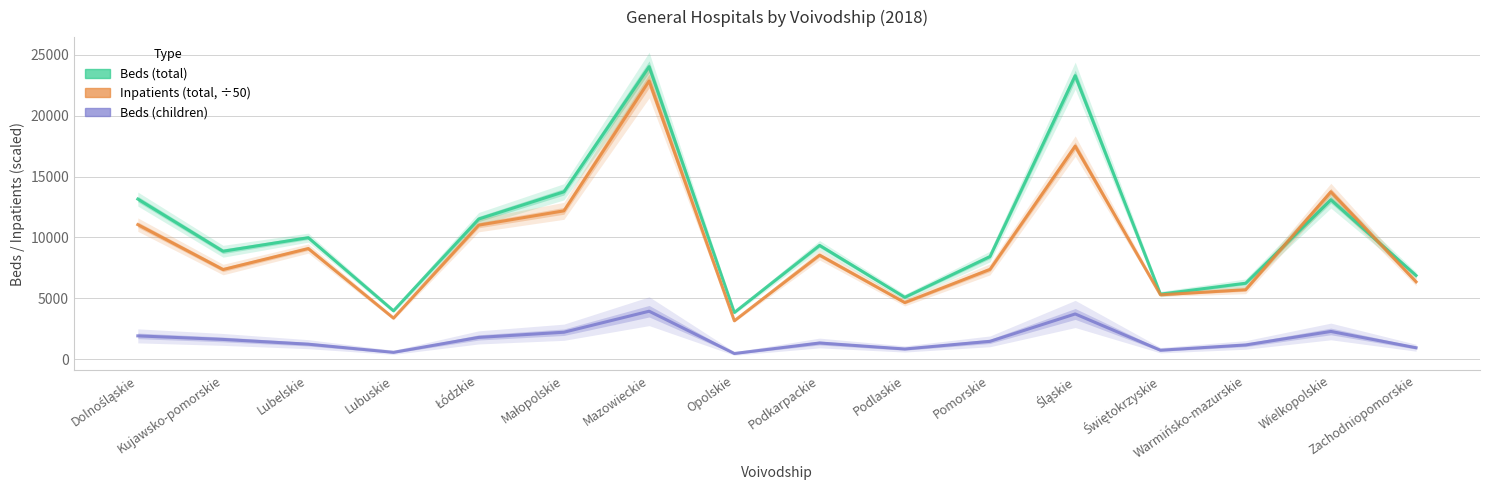

At which label does Inpatients (total, ÷50) reach its peak?

Mazowieckie